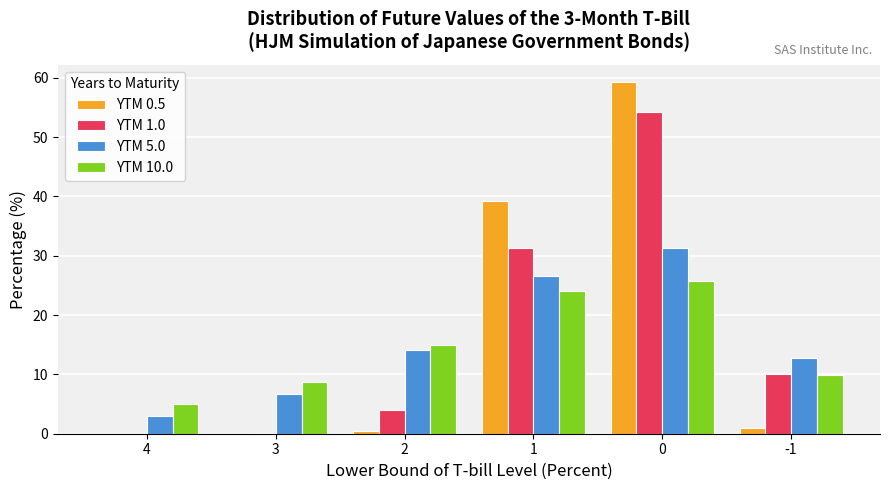

Are the bars grouped side by side (vs. stacked)?

Yes